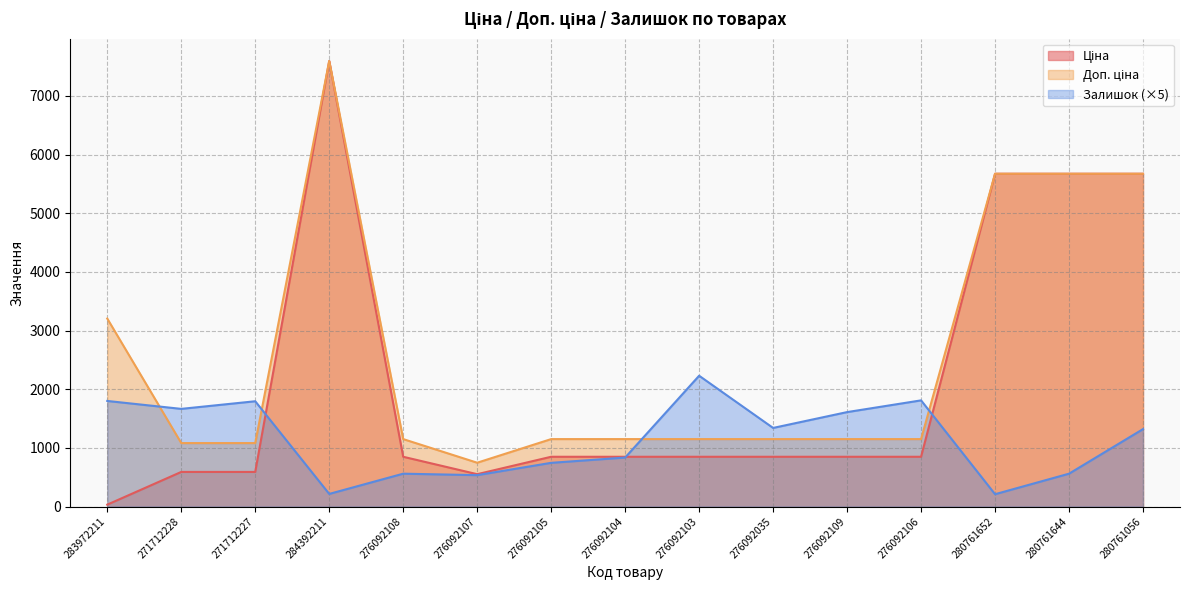

Which series has the largest range (max minus min)?

Ціна